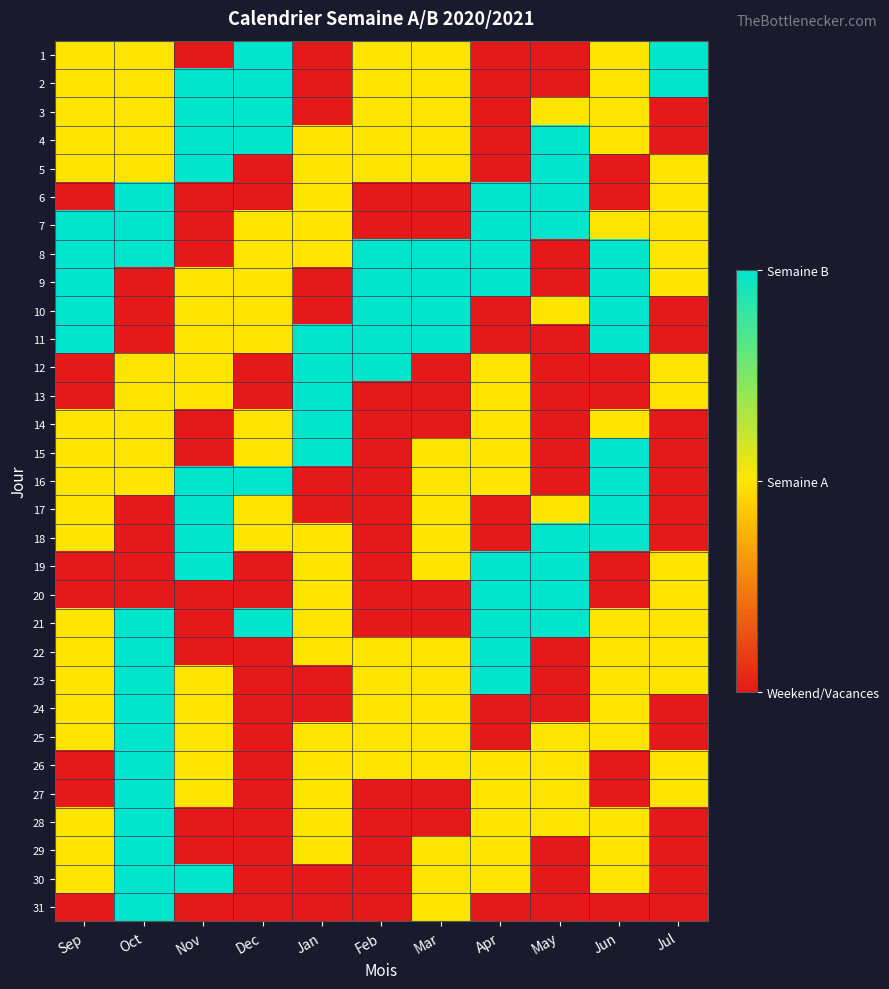

What is the maximum value shown in the chart?

2